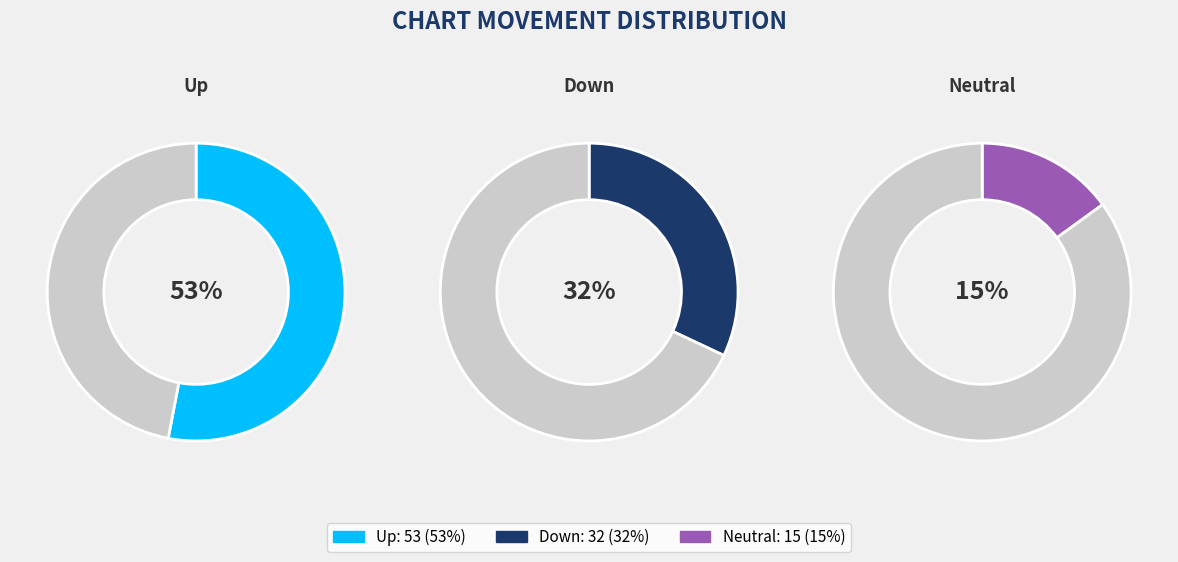

To the nearest percent, what percentage of the pie is -?

15%